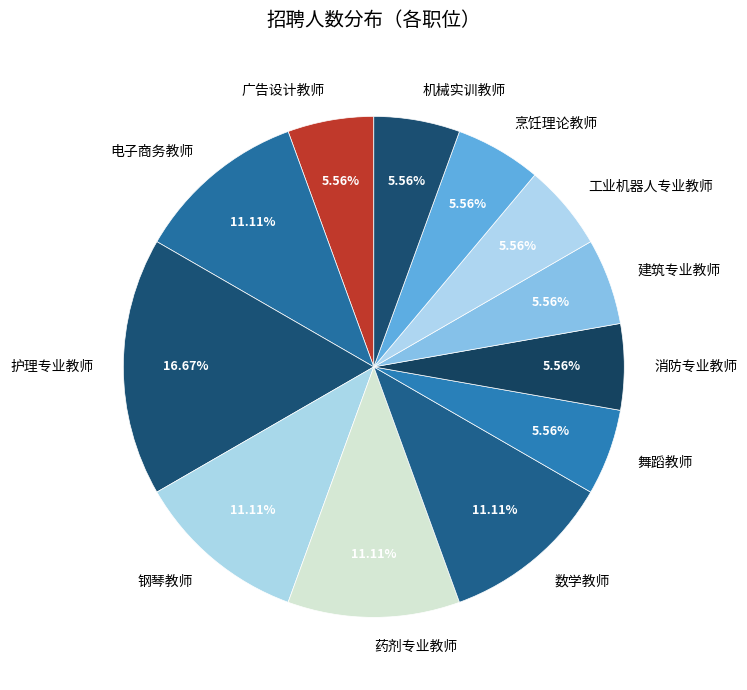

What percentage do 数学教师 and 电子商务教师 together represent?

22.2%